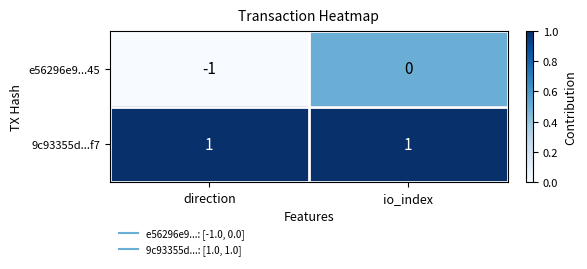

Where is e56296e9...45 nearest to the value 0?

io_index